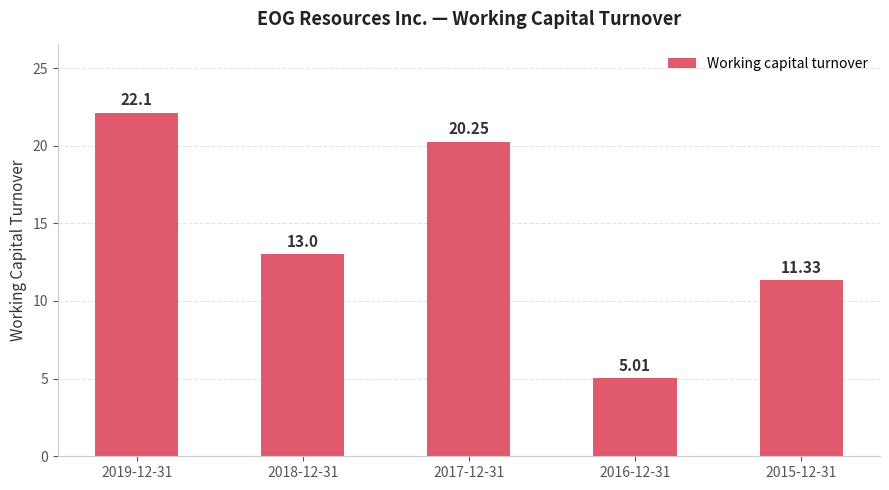

Count the number of categories in the chart.

5